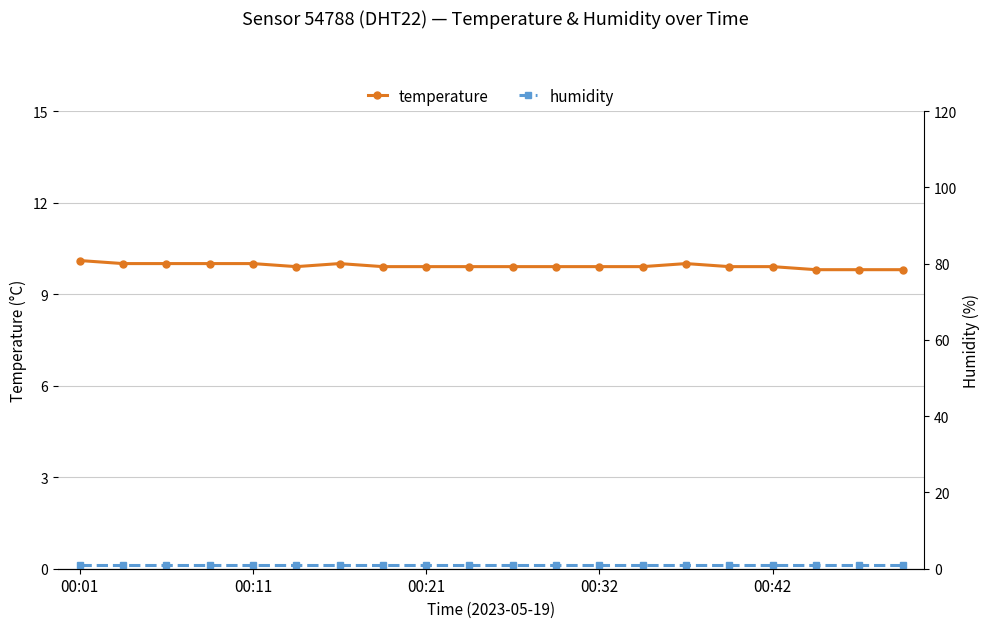

The value of temperature at 00:42 is 9.9. True or false?

True